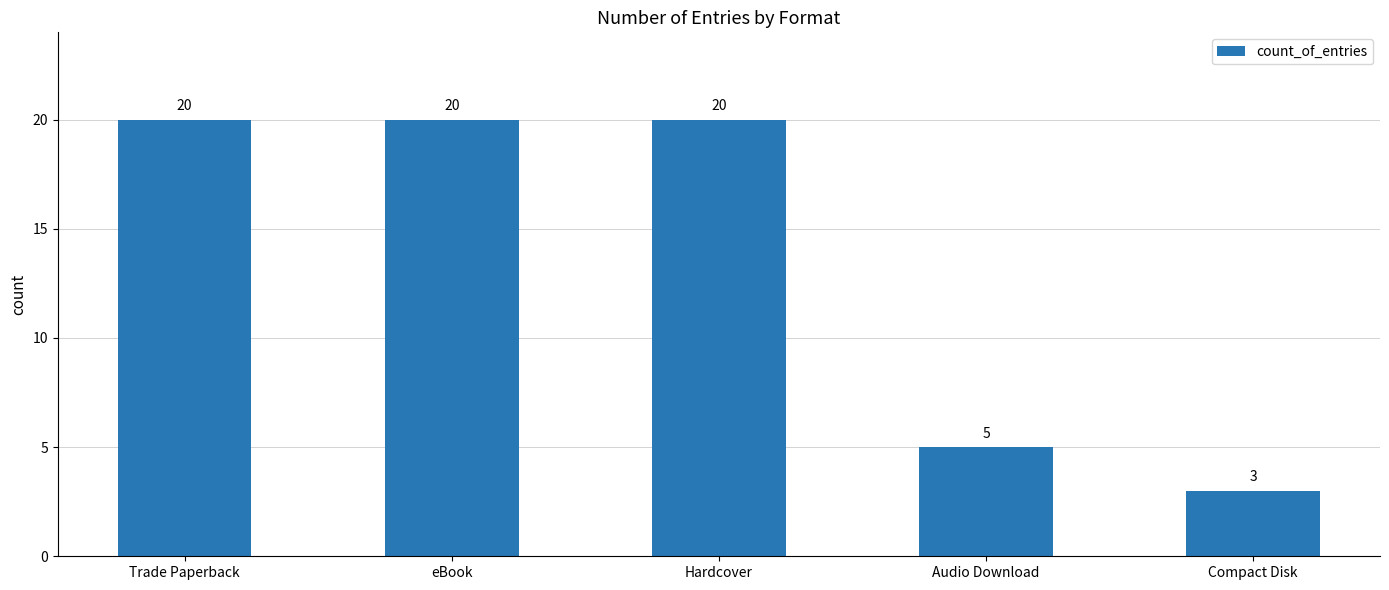

What is the label of the 1st bar from the right?

Compact Disk